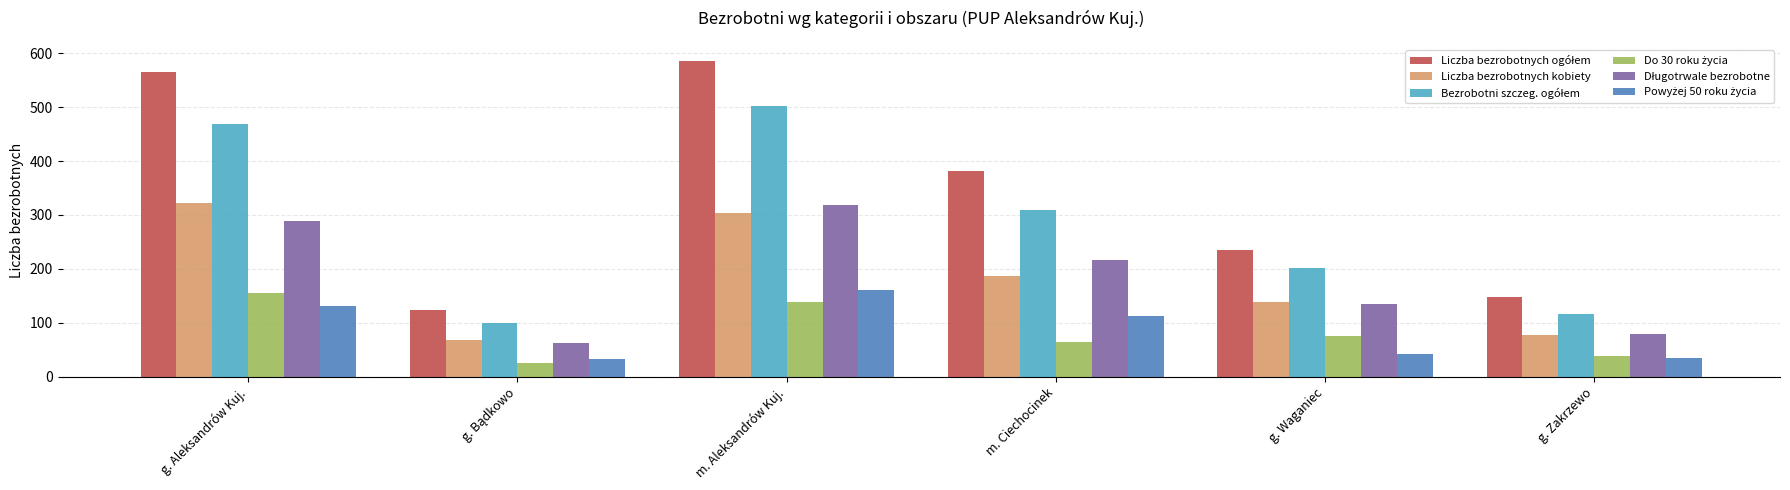

What value does the Liczba bezrobotnych kobiety series have at g. Waganiec?

139